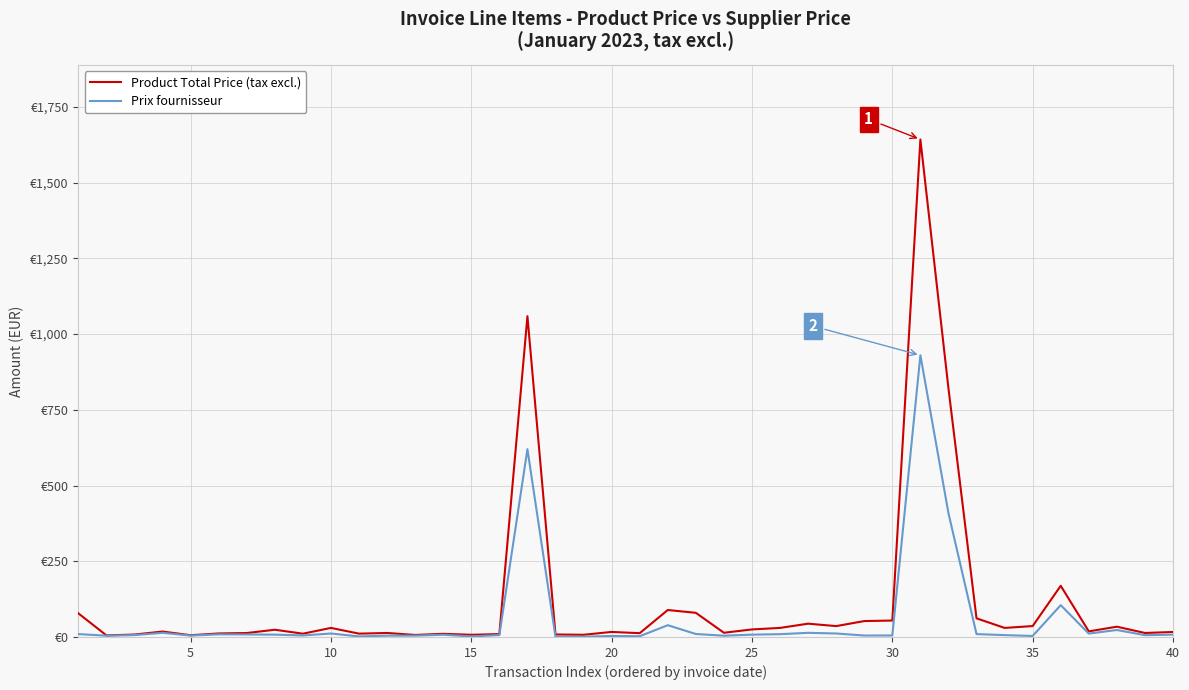

At how many categories does at least one series exceed 1362?

1